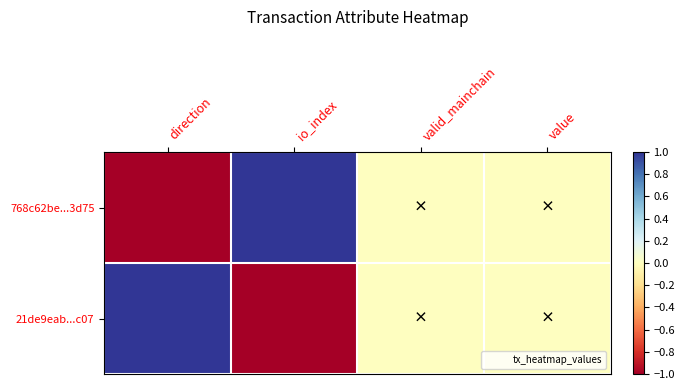

Reading left to right, what are all the values shown in this chart?

768c62be...3d75: direction=-1	io_index=1	valid_mainchain=0	value=0
21de9eab...c07: direction=1	io_index=-1	valid_mainchain=0	value=0